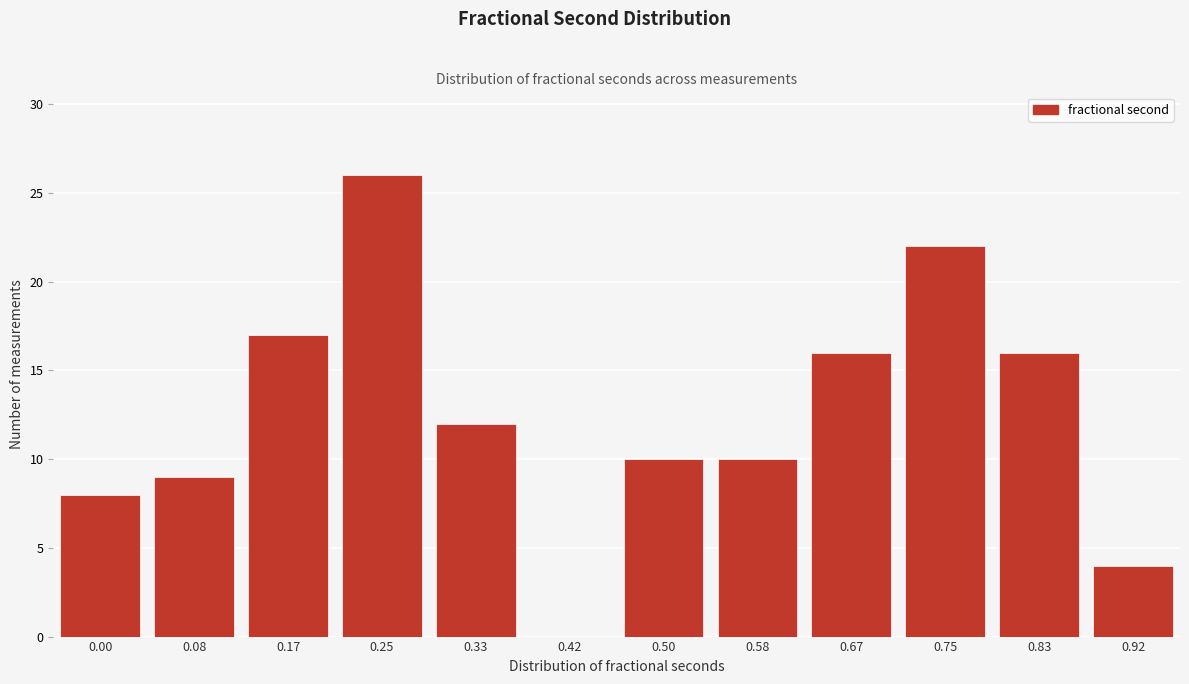

Reading right to left, extract all data points from this chart.

0.92=4	0.83=16	0.75=22	0.67=16	0.58=10	0.50=10	0.42=0	0.33=12	0.25=26	0.17=17	0.08=9	0.00=8